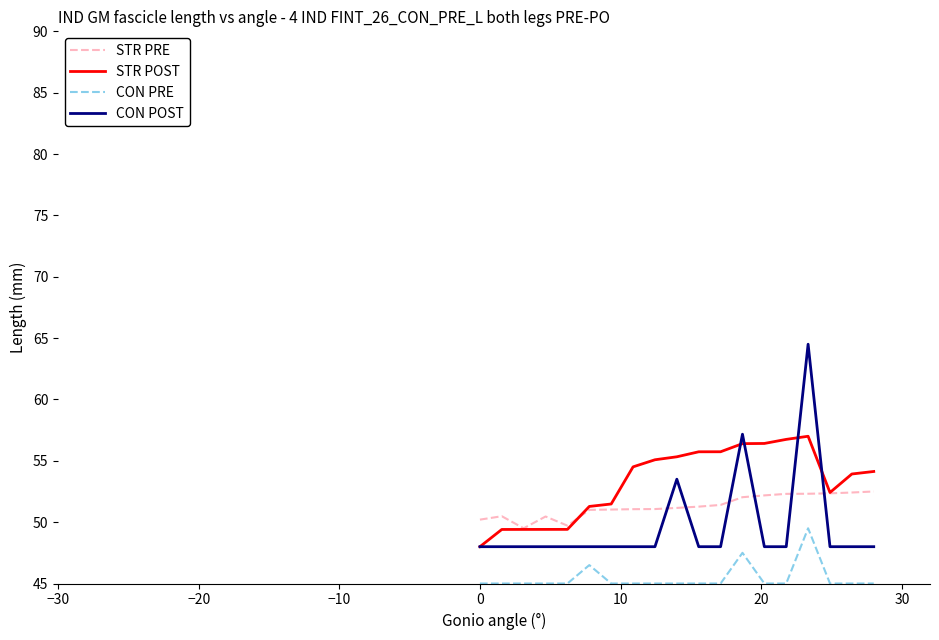

Which series has the widest spread of values?

CON POST